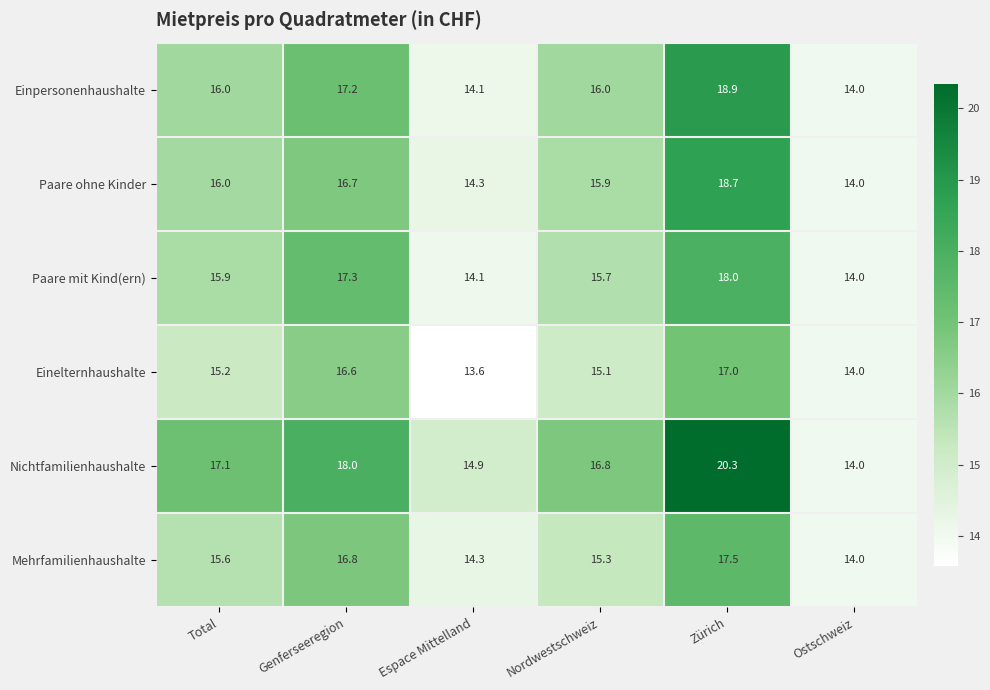

Is it true that Mehrfamilienhaushalte equals 14.0 at Ostschweiz?

True